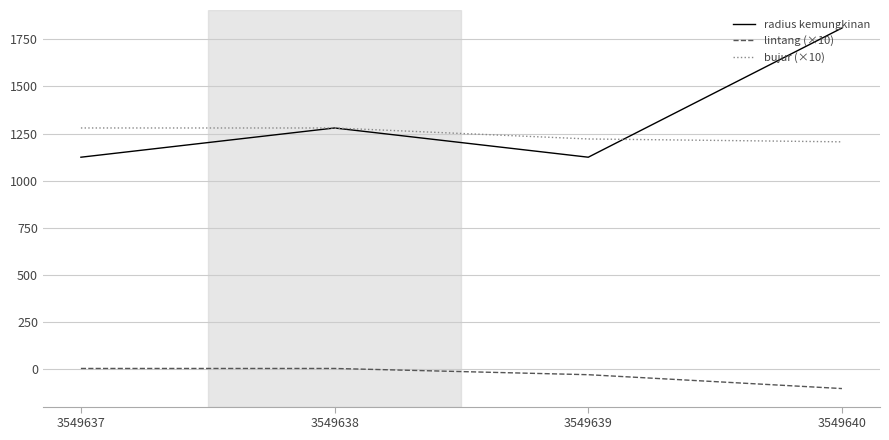

What is the smallest value displayed?

-101.7